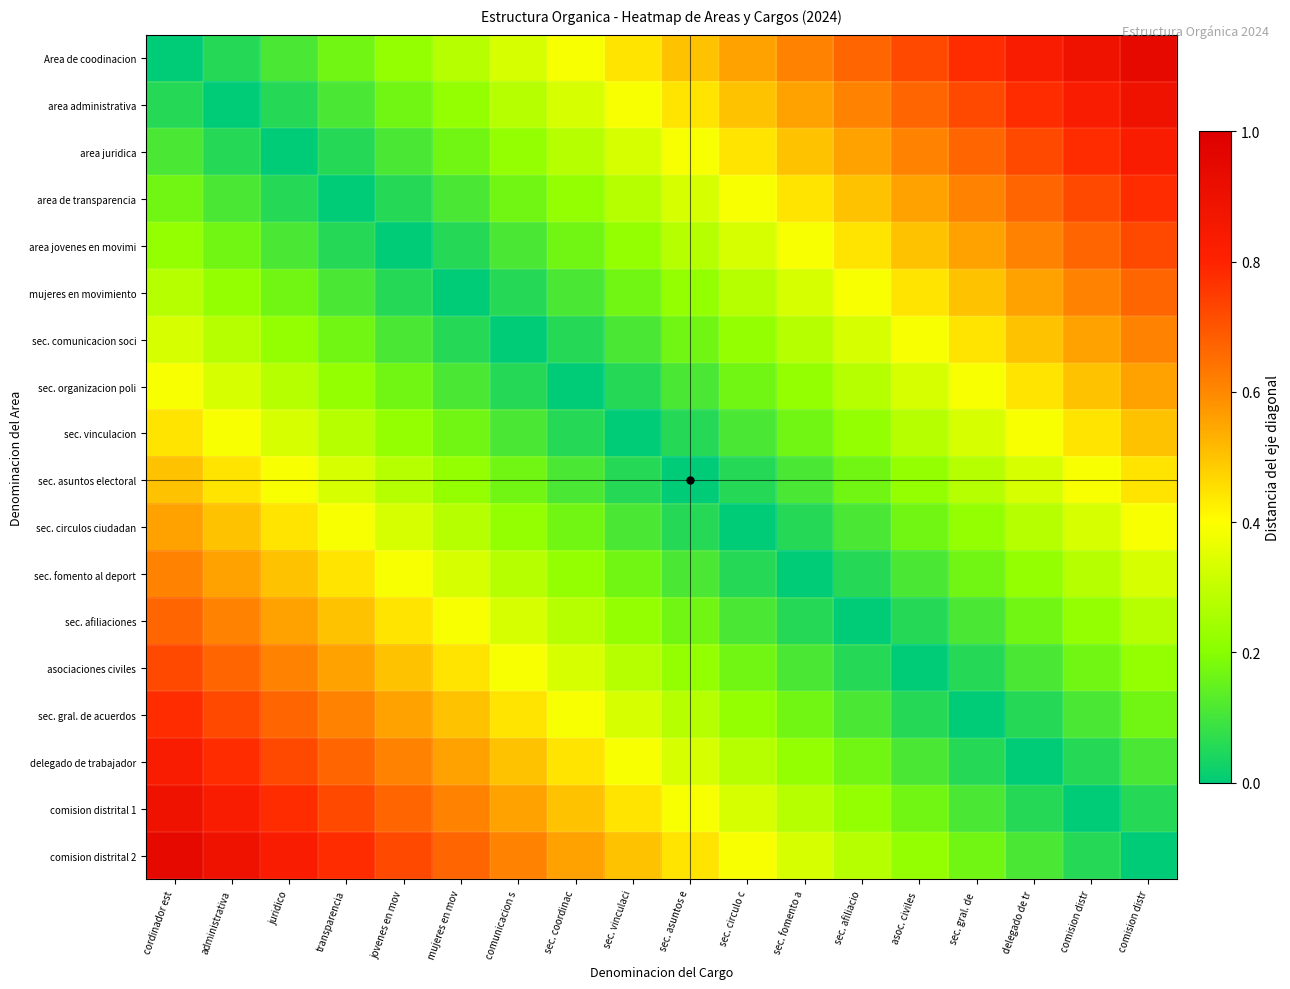

List the series in order of their peak value, highest first.

Area de coodinacion, comision distrital 2, area administrativa, comision distrital 1, area juridica, delegado de trabajador, area de transparencia, sec. gral. de acuerdos, area jovenes en movimi, asociaciones civiles, mujeres en movimiento, sec. afiliaciones, sec. comunicacion soci, sec. fomento al deport, sec. organizacion poli, sec. circulos ciudadan, sec. vinculacion, sec. asuntos electoral